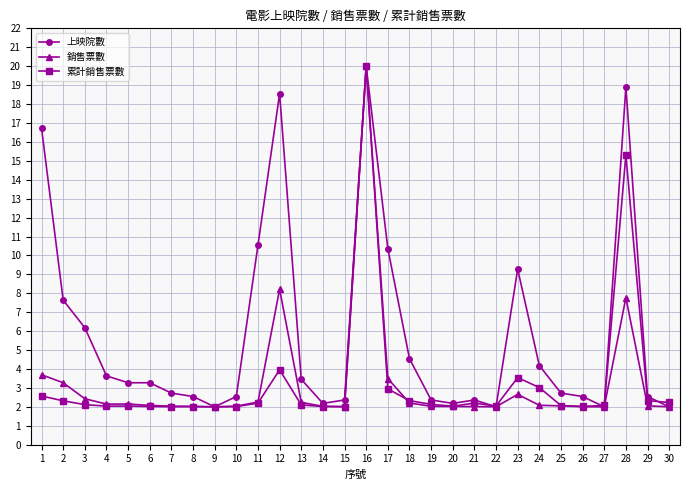

What is the average value of the 累計銷售票數 series?

3.3